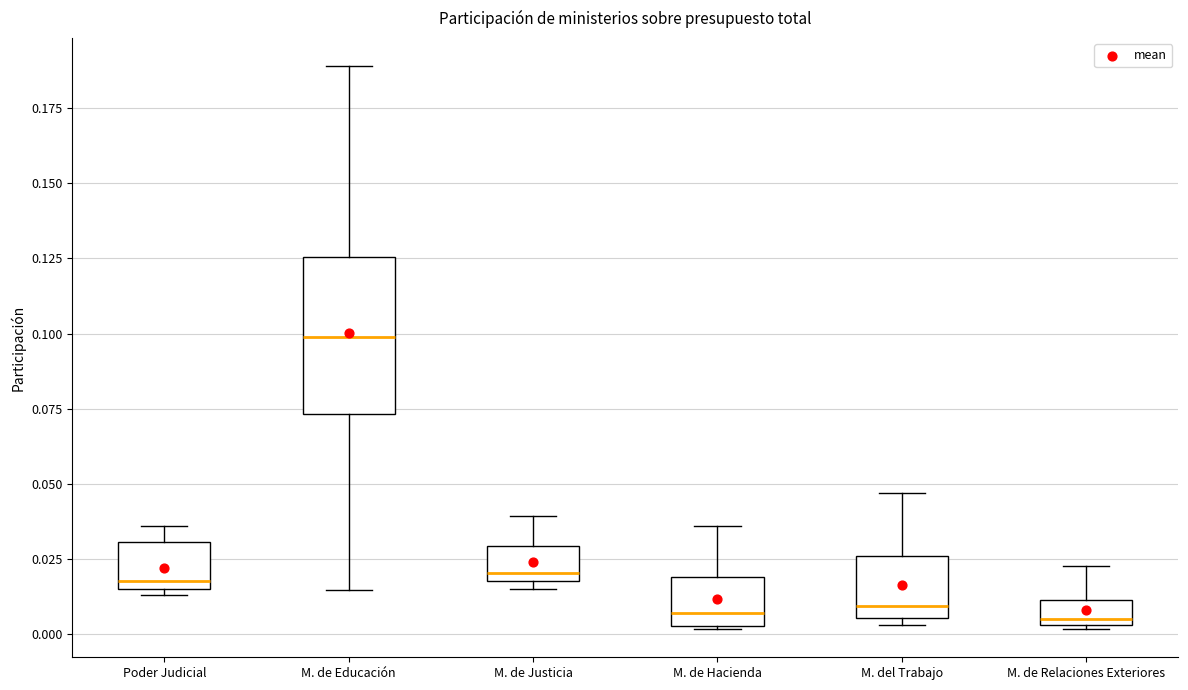

Reading left to right, read every box against the y-axis: the position of its median line, the range the box covers, and the ends of its whiskers. The values are not printed on the chart, so give them approximately, as read against the axis.

Poder Judicial: median 0.020, box 0.015 to 0.030, whiskers 0.015 (just below the box's lower edge) to 0.035
M. de Educación: median 0.100, box 0.075 to 0.125, whiskers 0.015 to 0.190
M. de Justicia: median 0.020 (just above the box's lower edge), box 0.020 to 0.030, whiskers 0.015 to 0.040
M. de Hacienda: median 0.005 (just above the box's lower edge), box 0.005 to 0.020, whiskers 0.000 to 0.035
M. del Trabajo: median 0.010, box 0.005 to 0.025, whiskers 0.005 (just below the box's lower edge) to 0.045
M. de Relaciones Exteriores: median 0.005 (just above the box's lower edge), box 0.005 to 0.010, whiskers 0.000 to 0.025